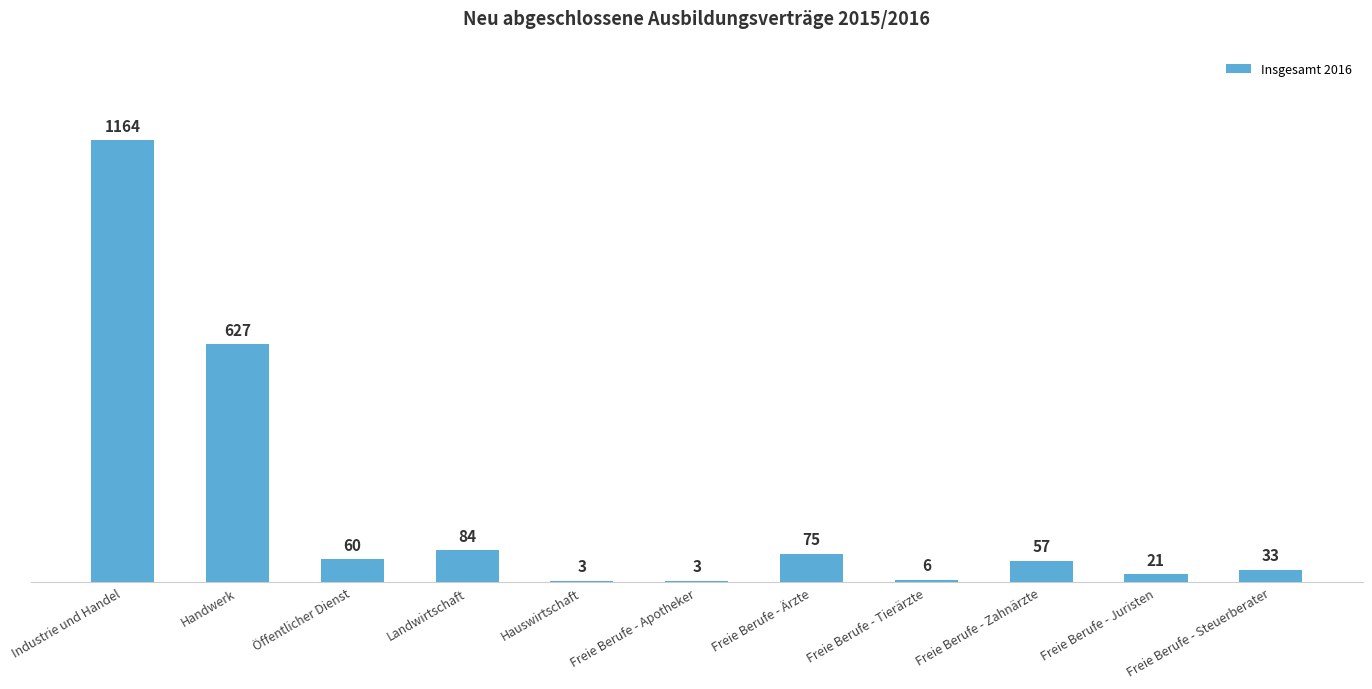

What is the approximate value at Hauswirtschaft?

3